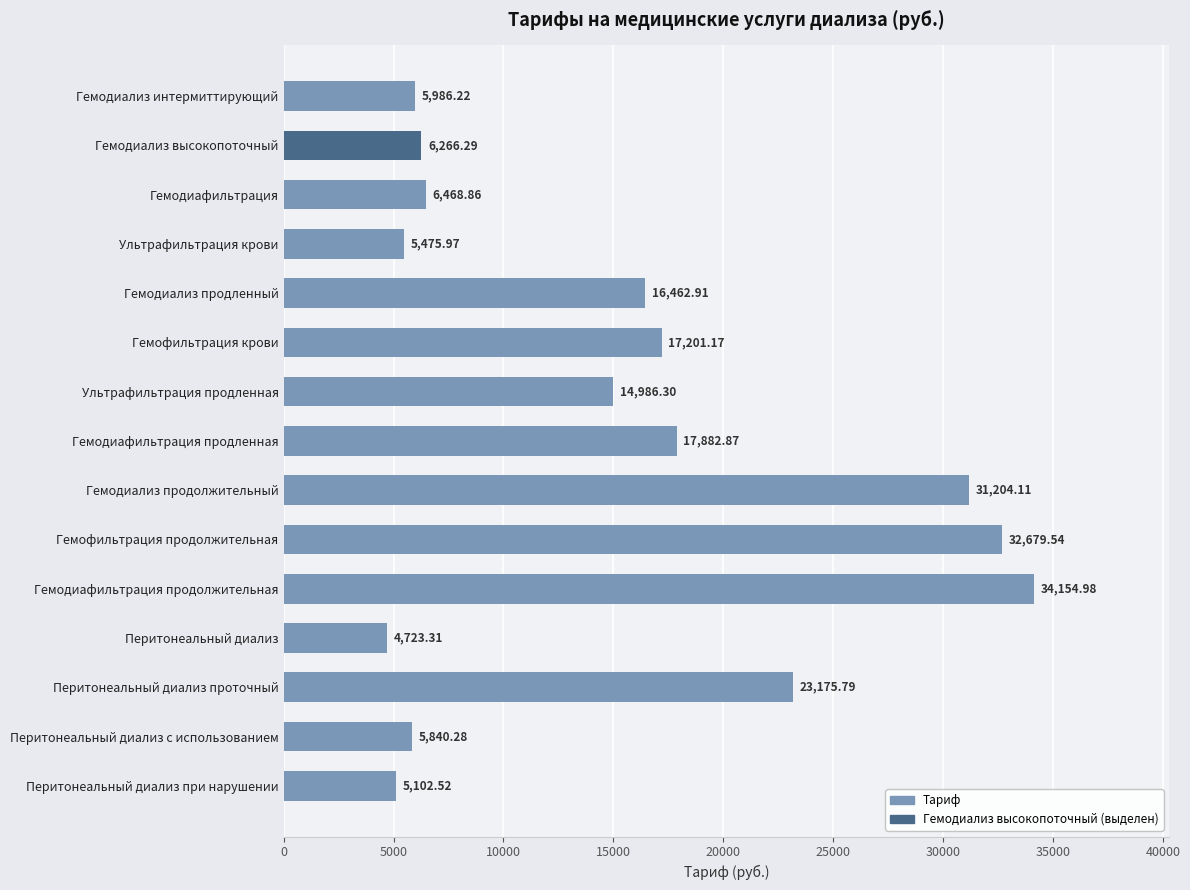

Rank the categories by value from highest to lowest.

Гемодиафильтрация продолжительная, Гемофильтрация продолжительная, Гемодиализ продолжительный, Перитонеальный диализ проточный, Гемодиафильтрация продленная, Гемофильтрация крови, Гемодиализ продленный, Ультрафильтрация продленная, Гемодиафильтрация, Гемодиализ высокопоточный, Гемодиализ интермиттирующий, Перитонеальный диализ с использованием, Ультрафильтрация крови, Перитонеальный диализ при нарушении, Перитонеальный диализ